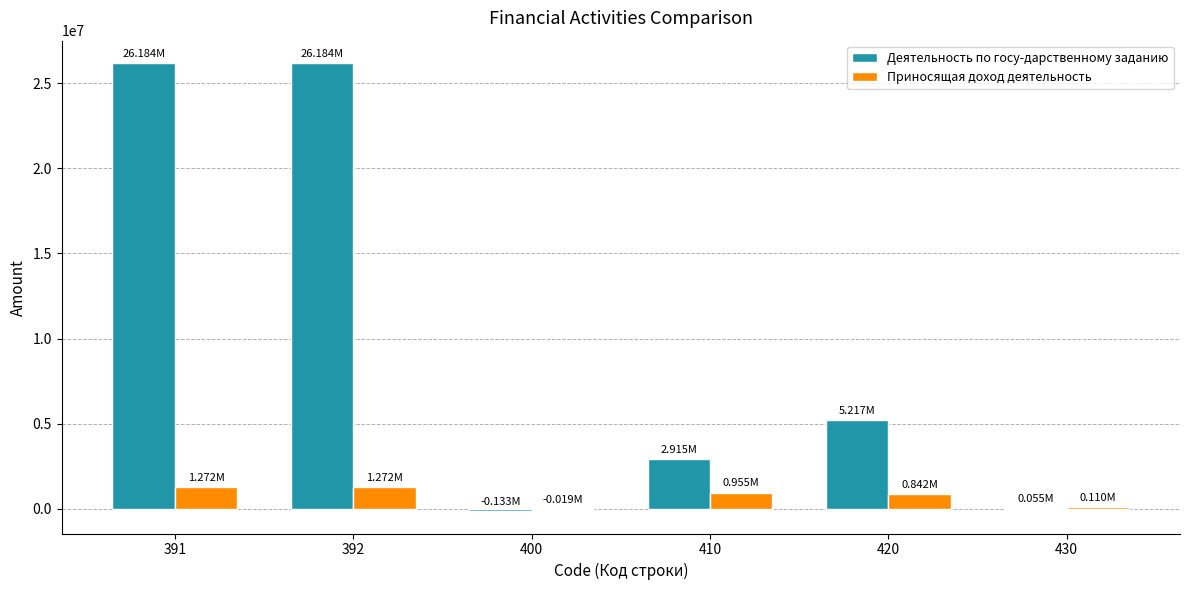

What is the sum of all Деятельность по госу-дарственному заданию values?

60421428.1